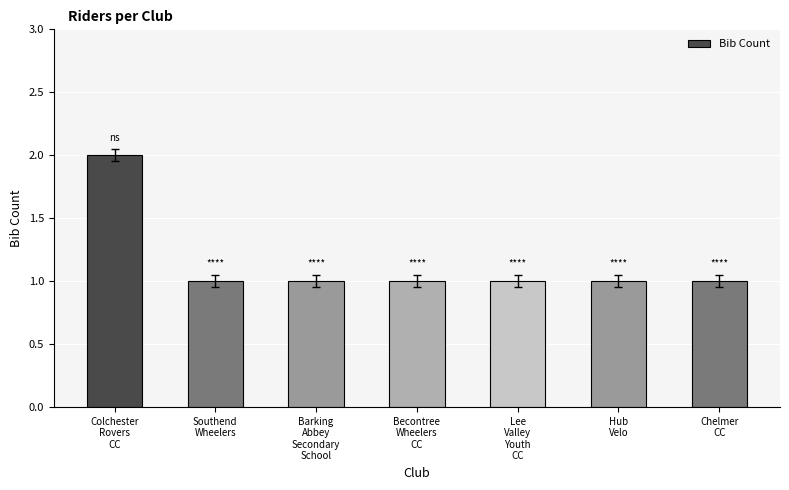

Approximately how many times larger is the value at Chelmer
CC compared to Hub
Velo?

1.0